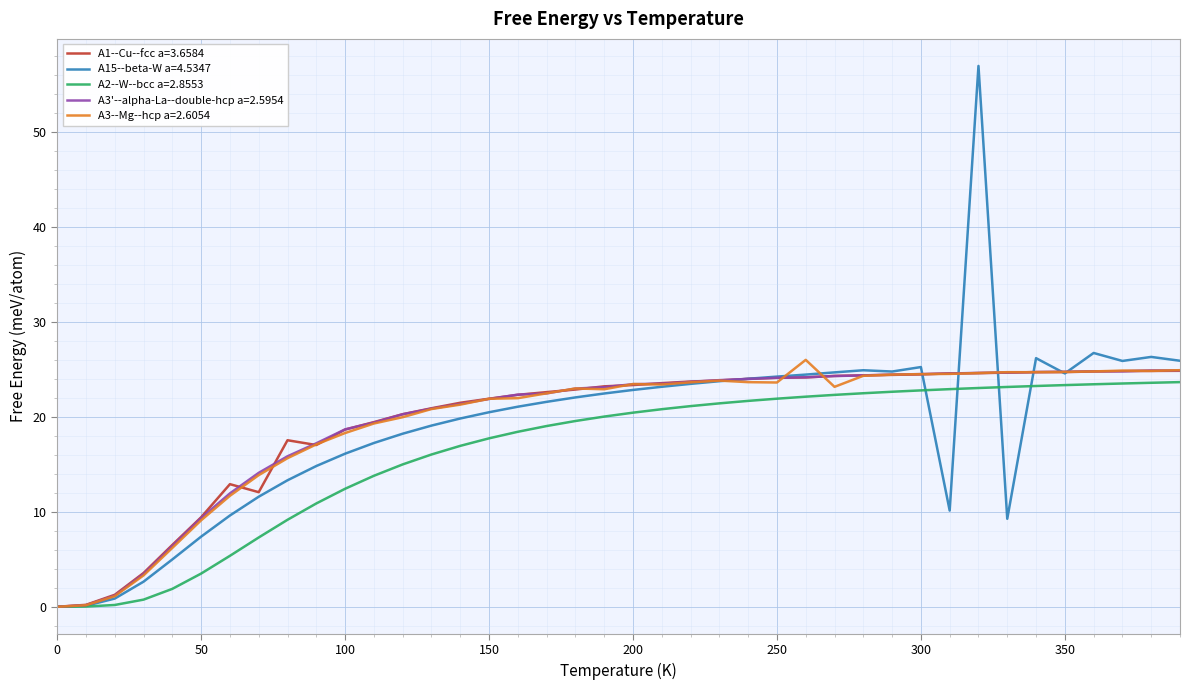

Which series has the largest range (max minus min)?

A15--beta-W a=4.5347